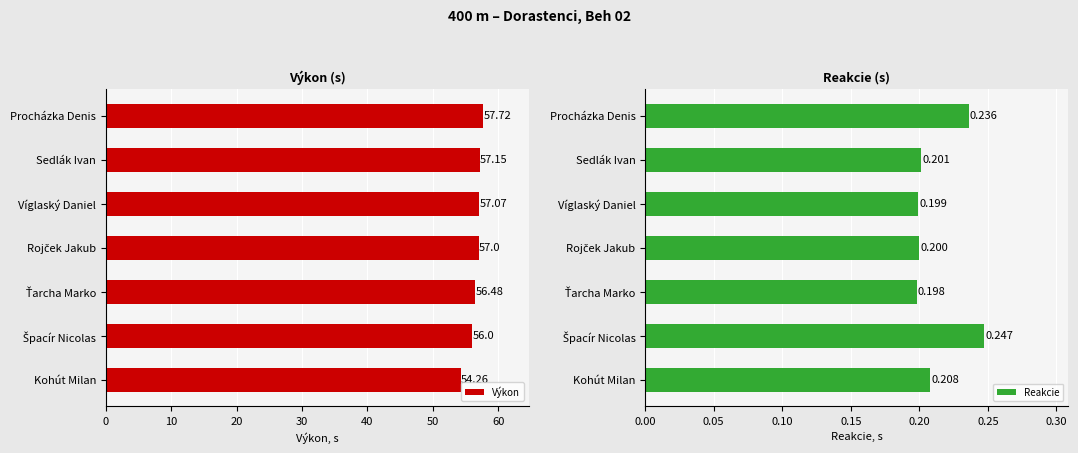

How many bars are there in each group?

2